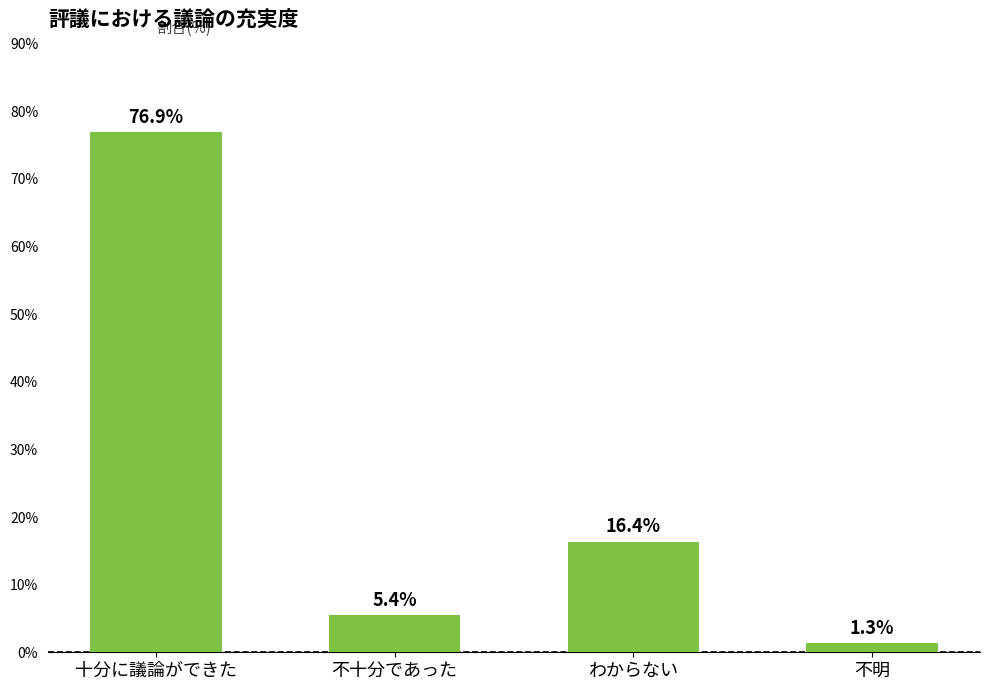

The chart shows a value of 76.9 at 十分に議論ができた. True or false?

True